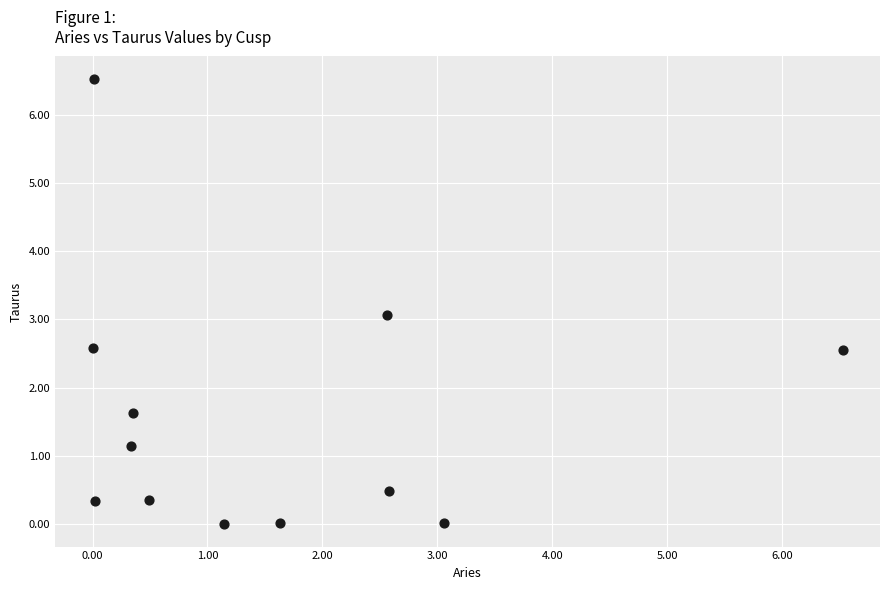

What is the average Y value?

1.6